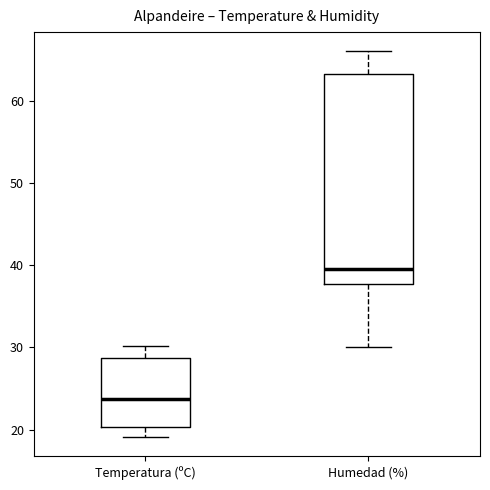

Comparing the boxes themselves (not the whiskers), which one is the tallest?

Humedad (%)